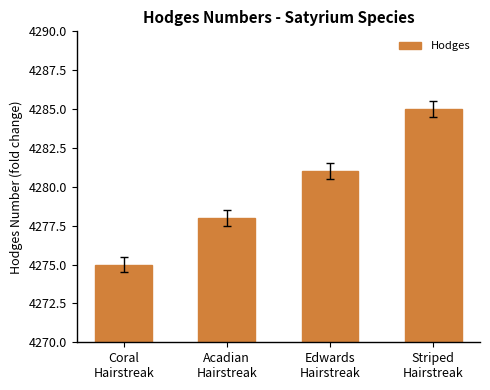

What is the label of the 1st bar from the right?

Striped
Hairstreak